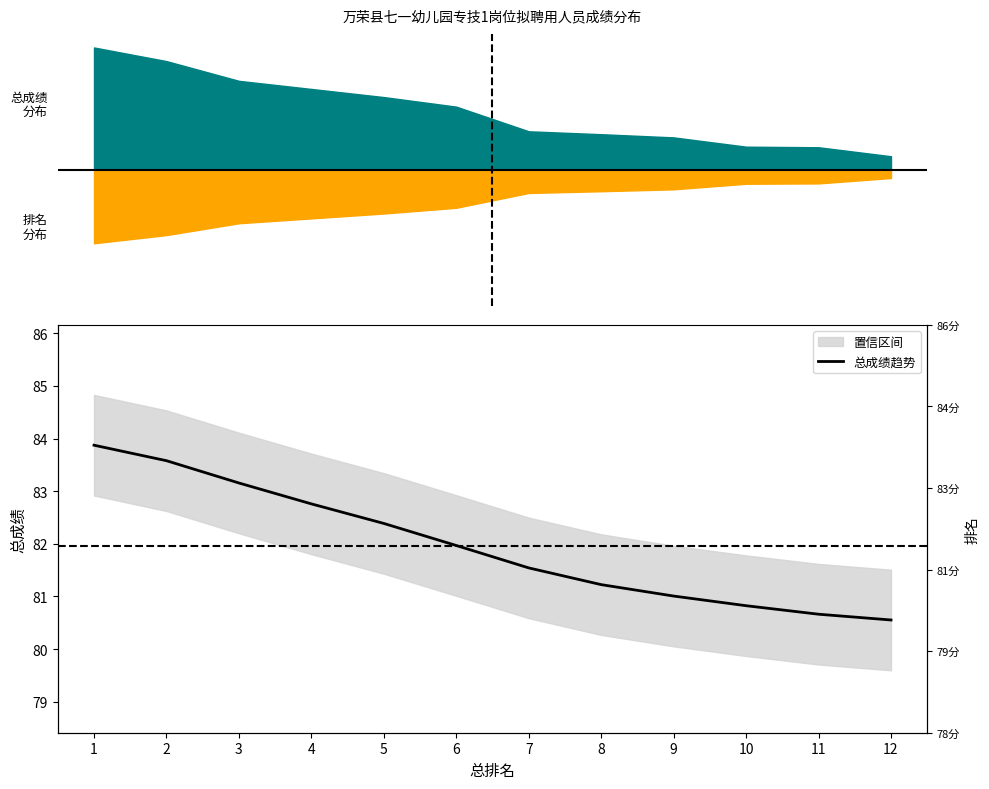

Reading right to left, list all the values displayed in this chart.

80.6	80.7	80.8	81.0	81.2	81.5	82.0	82.4	82.8	83.2	83.6	83.9